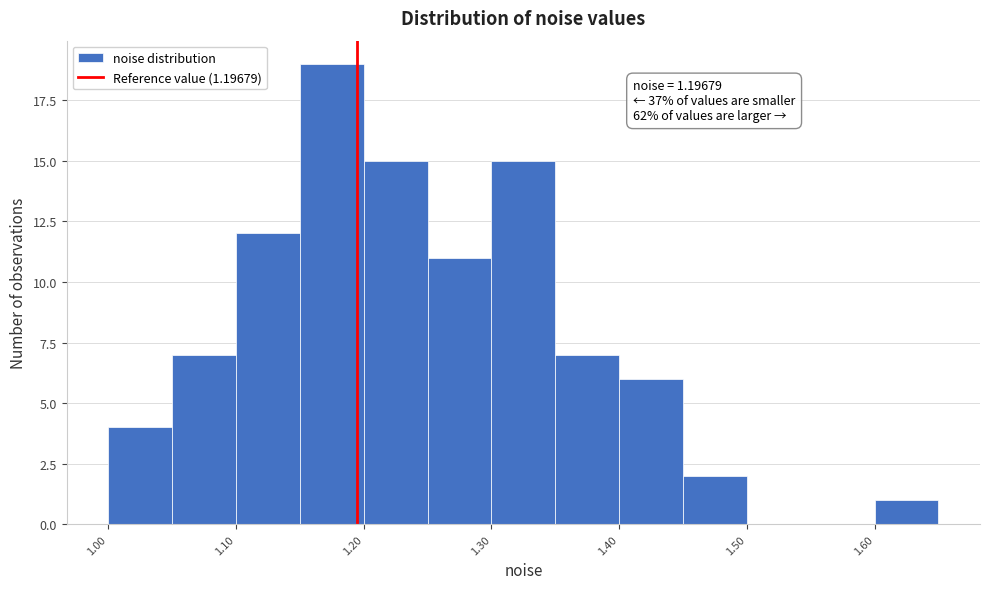

Over which range of the x-axis is the bar tallest?

1.15 to 1.20